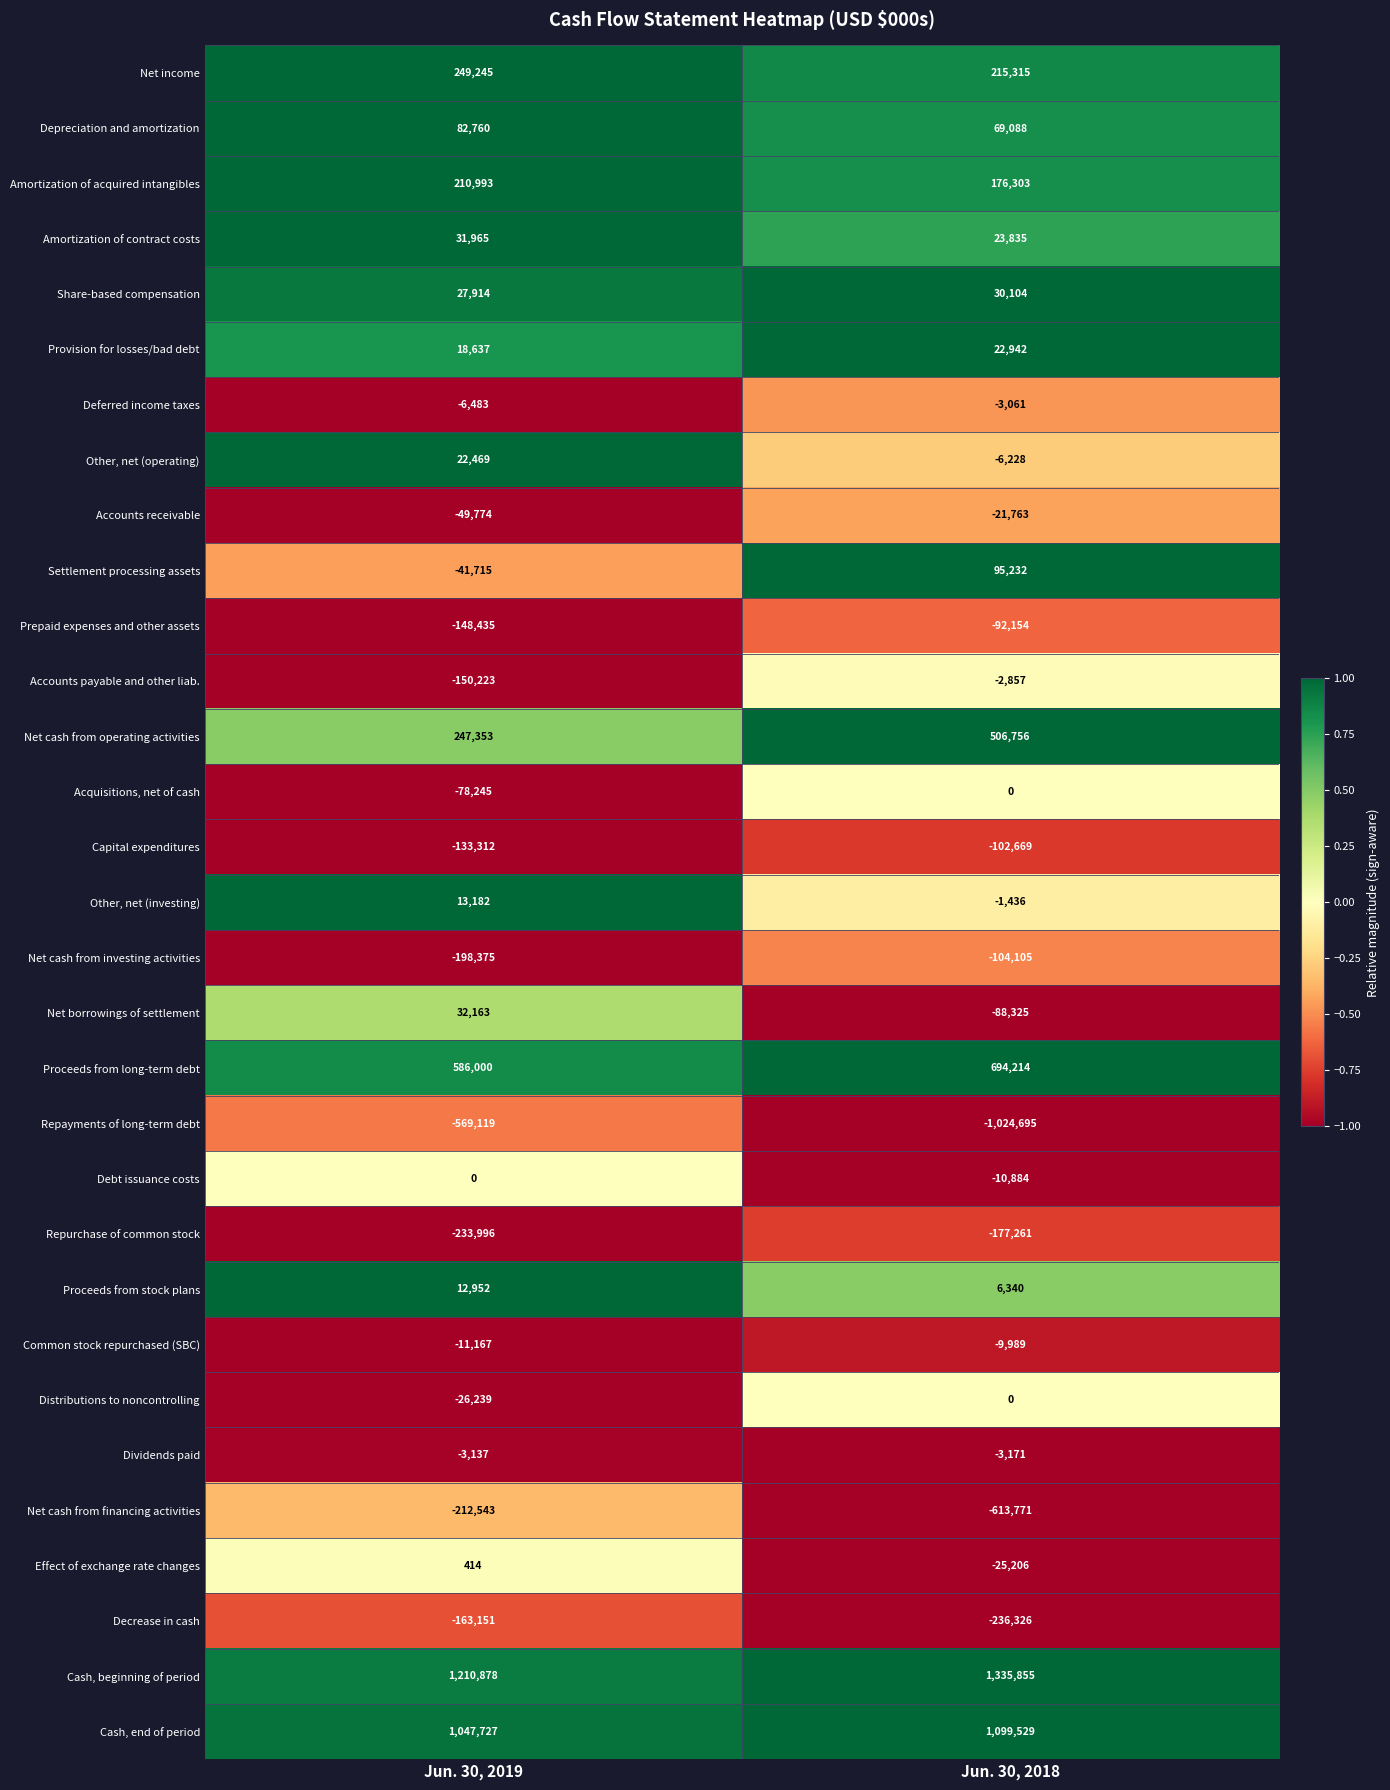

What is the average value of the Accounts payable and other liab. series?

-76540